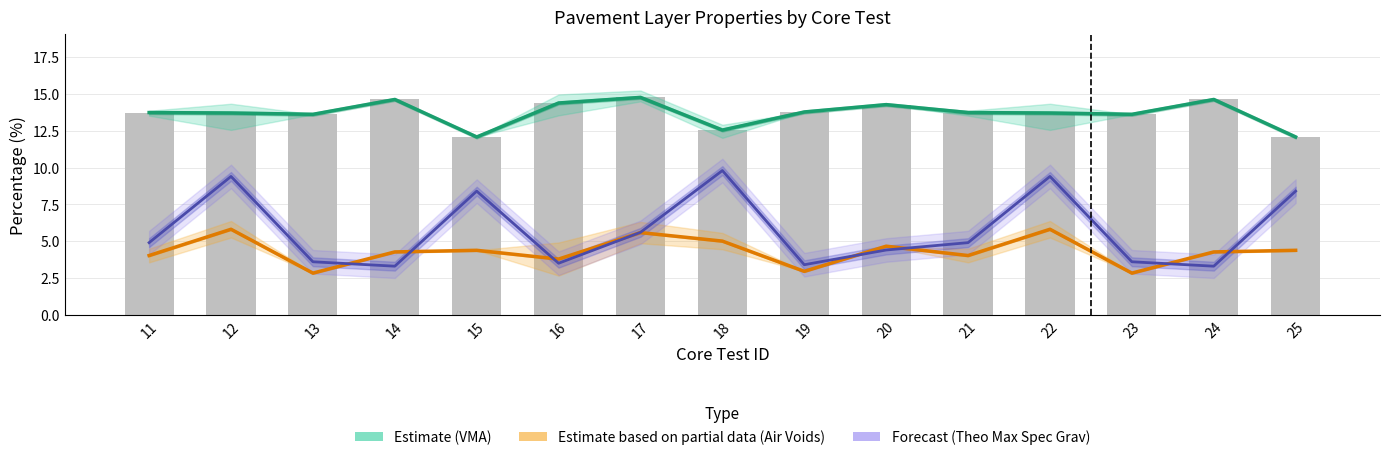

Rank the series at 21 from highest to lowest value.

VMA Mean (Estimate), Theo Max Spec Grav (Forecast), Air Voids Mean (Partial)